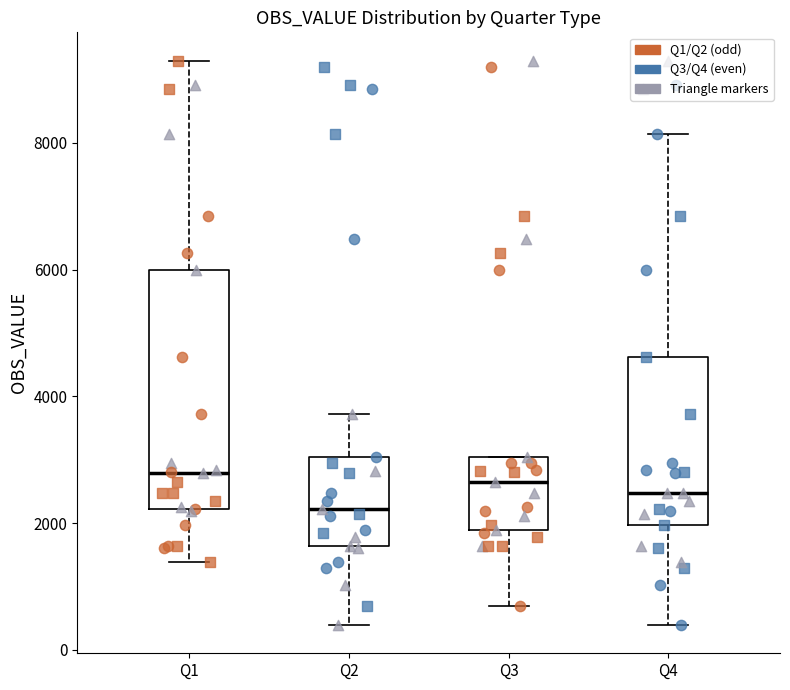

Comparing the boxes themselves (not the whiskers), which one is the tallest?

Q1